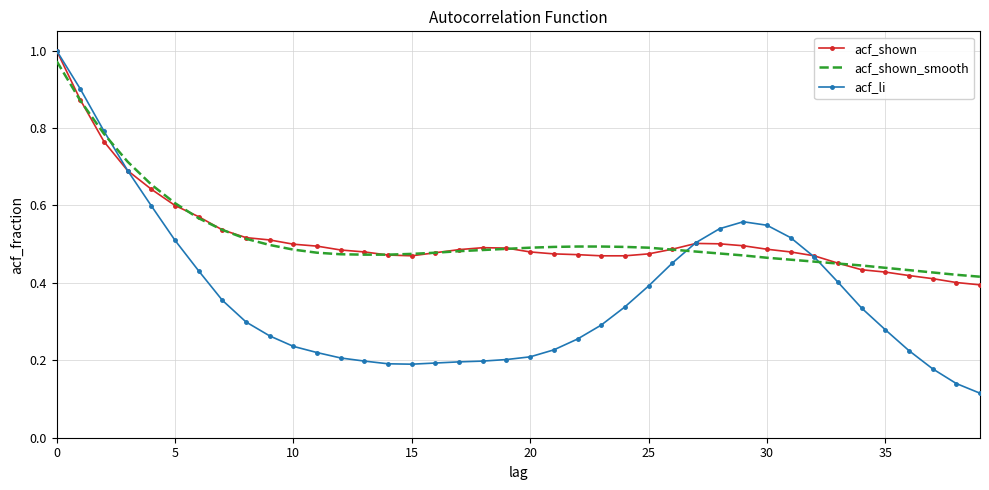

Which series has the largest range (max minus min)?

acf_li